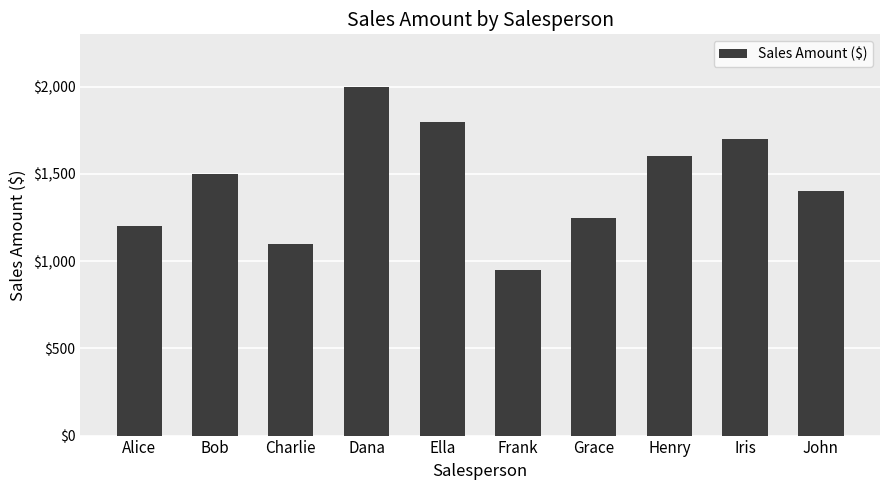

Which category has the highest value across all series?

Dana